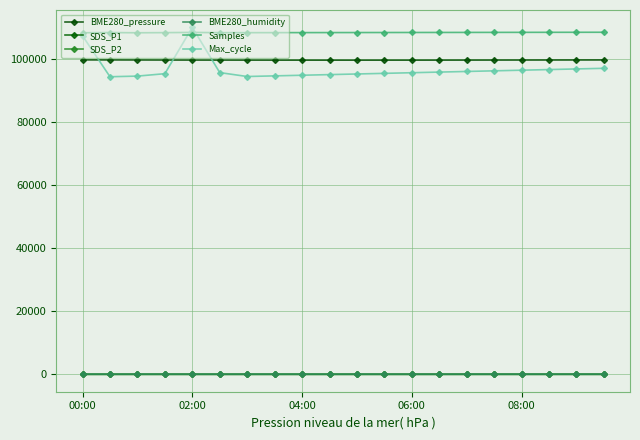

How many lines are shown in the chart?

6